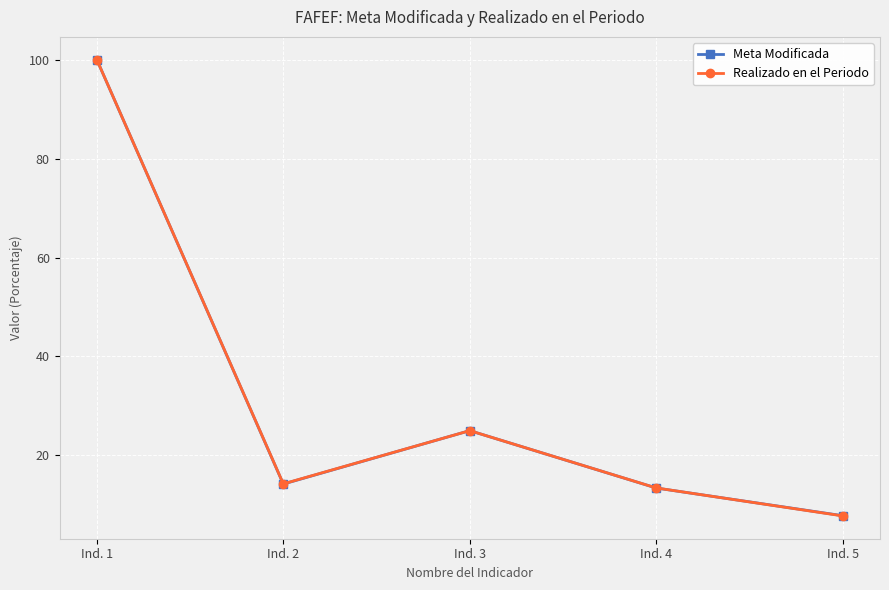

After their last crossing, which series has the higher values: Realizado en el Periodo or Meta Modificada?

Meta Modificada